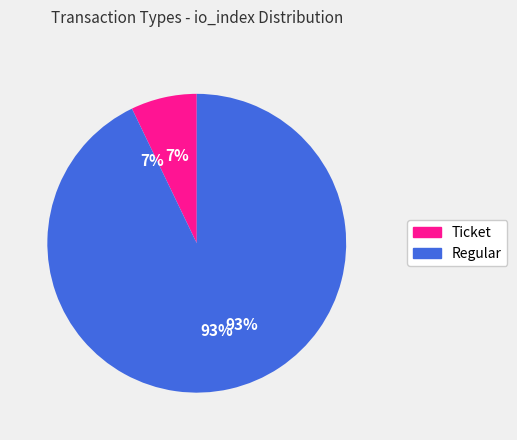

How many slices are in this pie chart?

2